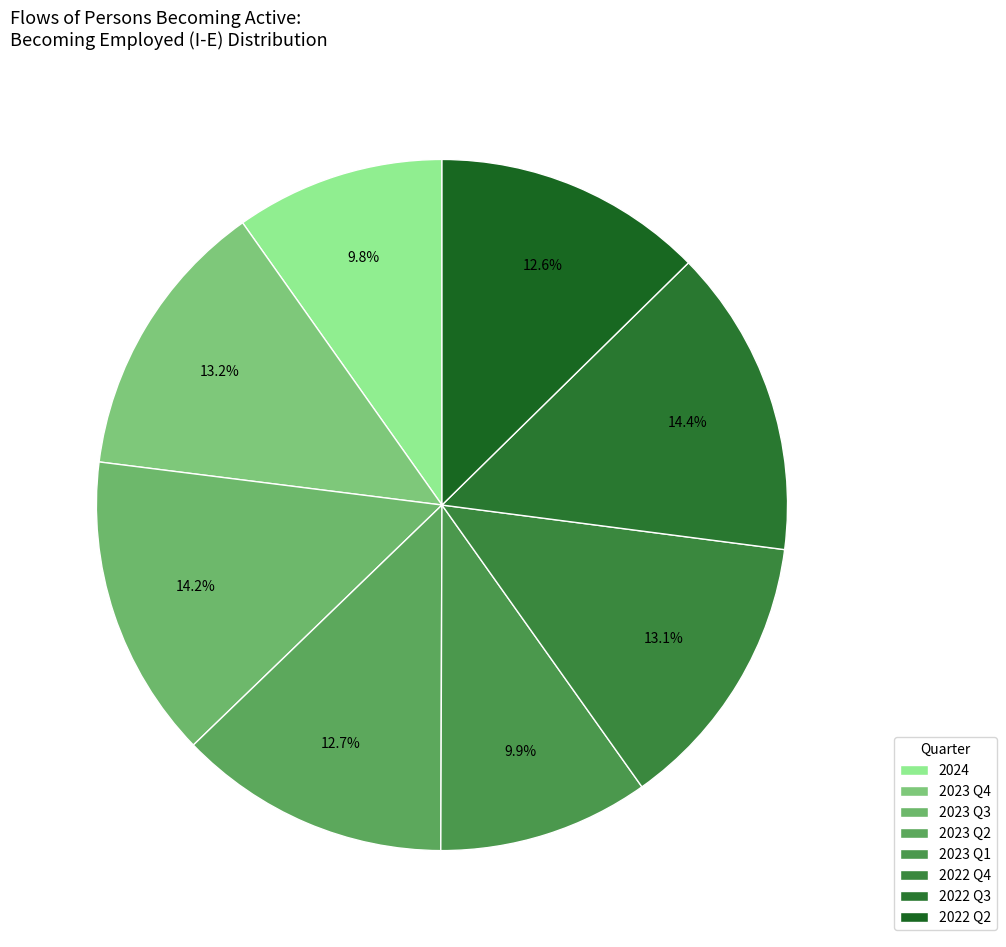

Is 2023 Q2 the majority of the pie?

No